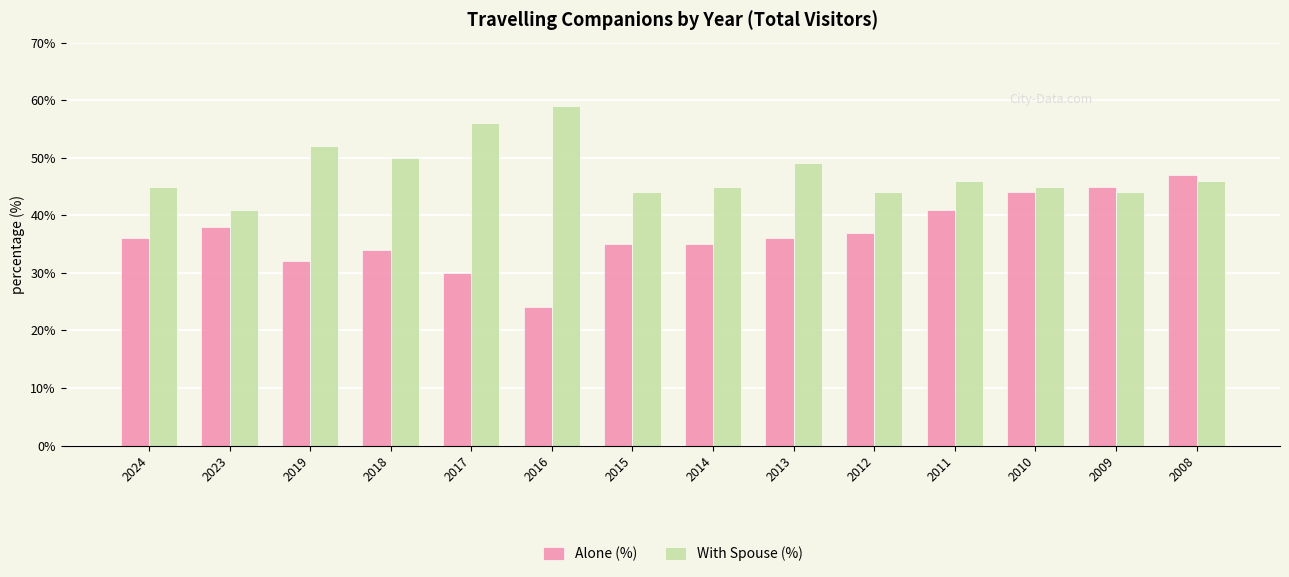

Is the value of Alone (%) at 2012 greater than the value of With Spouse (%) at 2011?

No